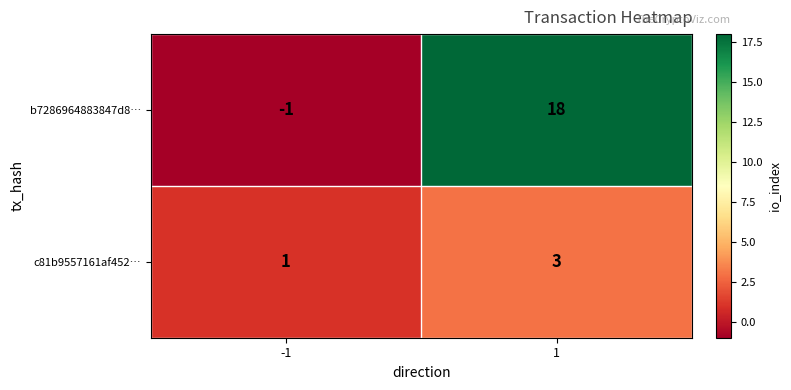

Reading left to right, transcribe all the data shown in this chart.

b7286964883847d8…: -1	18
c81b9557161af452…: 1	3